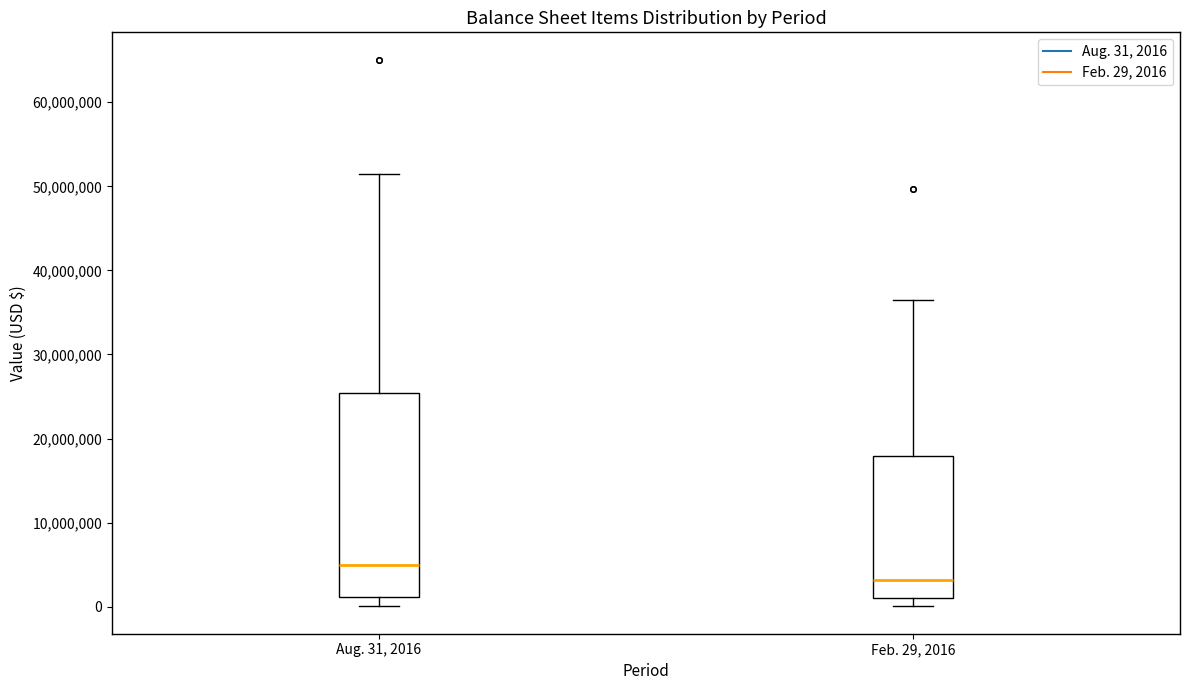

Reading left to right, read every box against the y-axis: the position of its median line, the range the box covers, and the ends of its whiskers. The values are not printed on the chart, so give them approximately, as read against the axis.

Aug. 31, 2016: median 5000000, box 1000000 to 25000000, whiskers 0 to 52000000
Feb. 29, 2016: median 3000000, box 1000000 to 18000000, whiskers 0 to 36000000